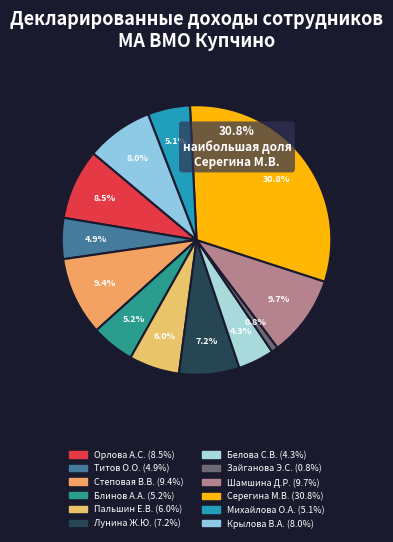

True or false: Титов О.О. accounts for 5% of the total.

True